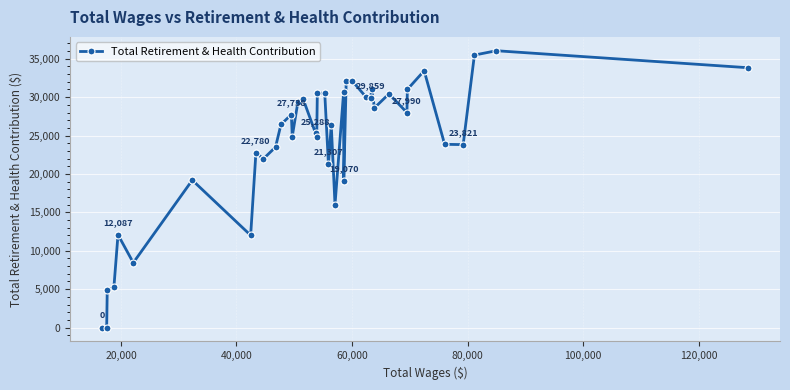

What is the difference between the second highest and second lowest values?

35477